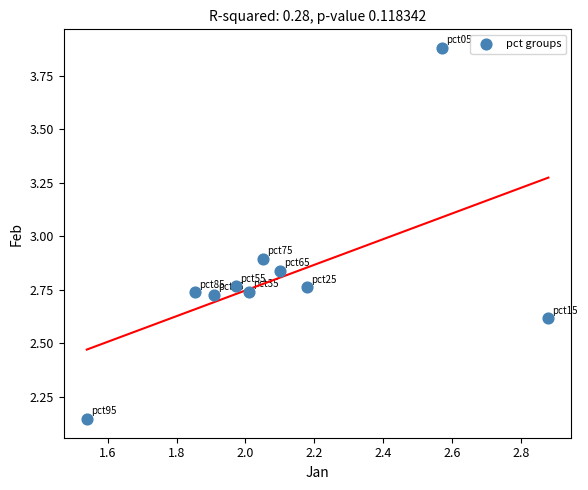

What Y value in the scatter plot is closest to 3?

2.9